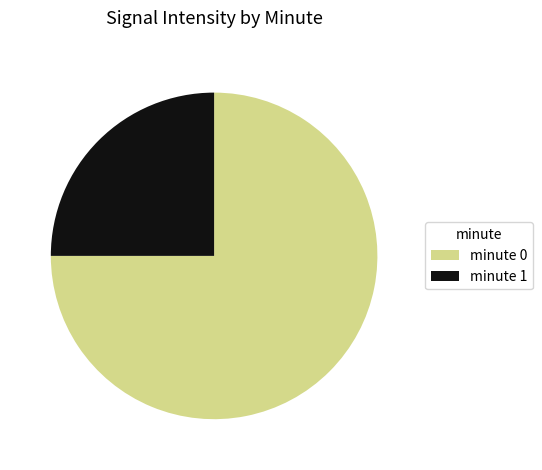

What is the smallest slice in the pie chart?

minute 1